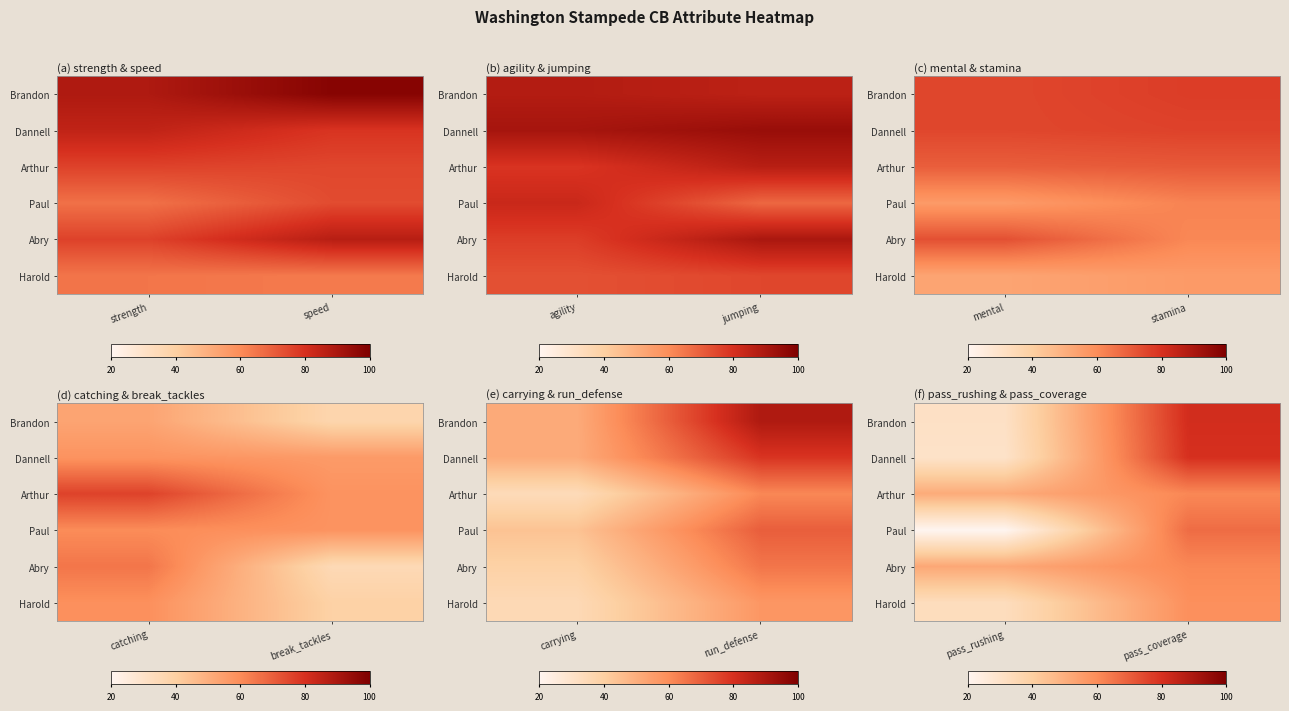

True or false: Brandon has a value of 43 at pass_rushing.

False